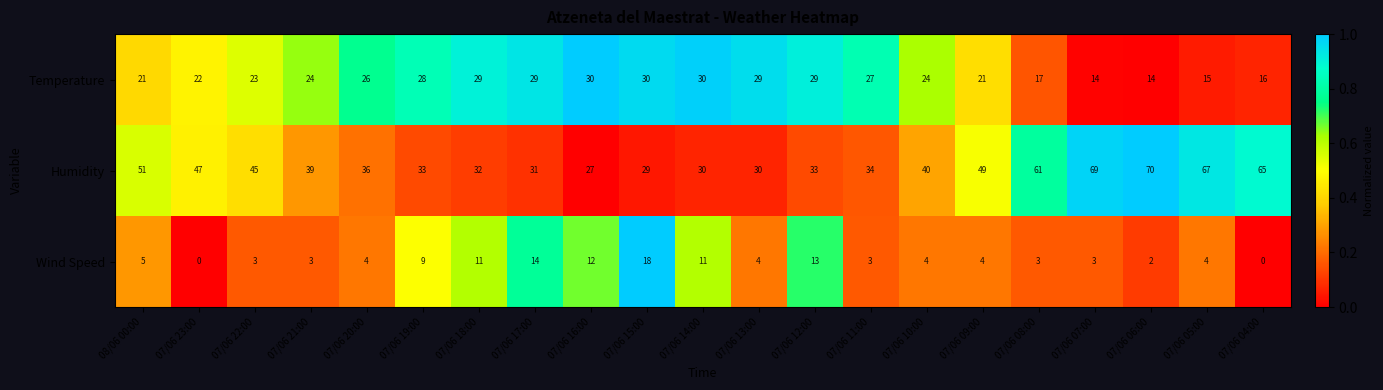

Which series has the largest total across all categories?

Humidity